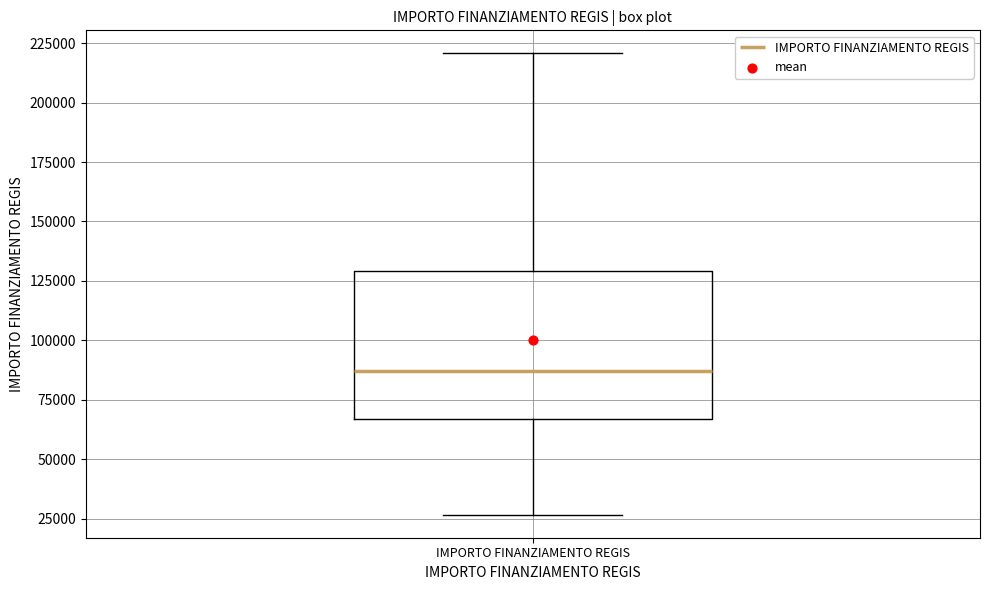

Read this box plot against the y-axis: the position of the median line, the range covered by the box, and the ends of both whiskers. The values are not printed on the chart, so give them approximately, as read against the axis.

median 85000, box 65000 to 130000, whiskers 25000 to 220000